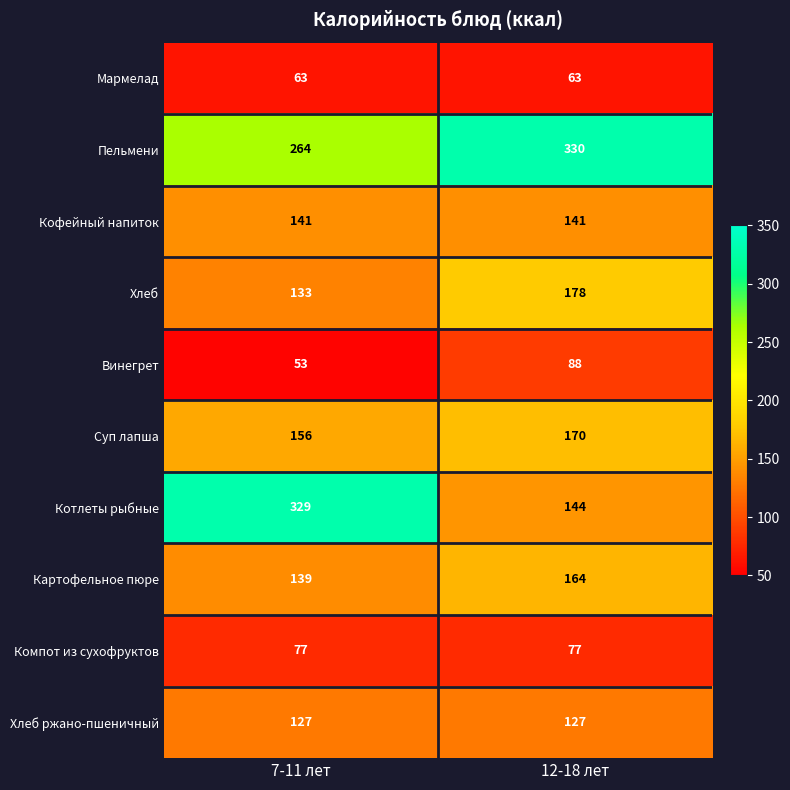

What is the average value of the Компот из сухофруктов series?

77